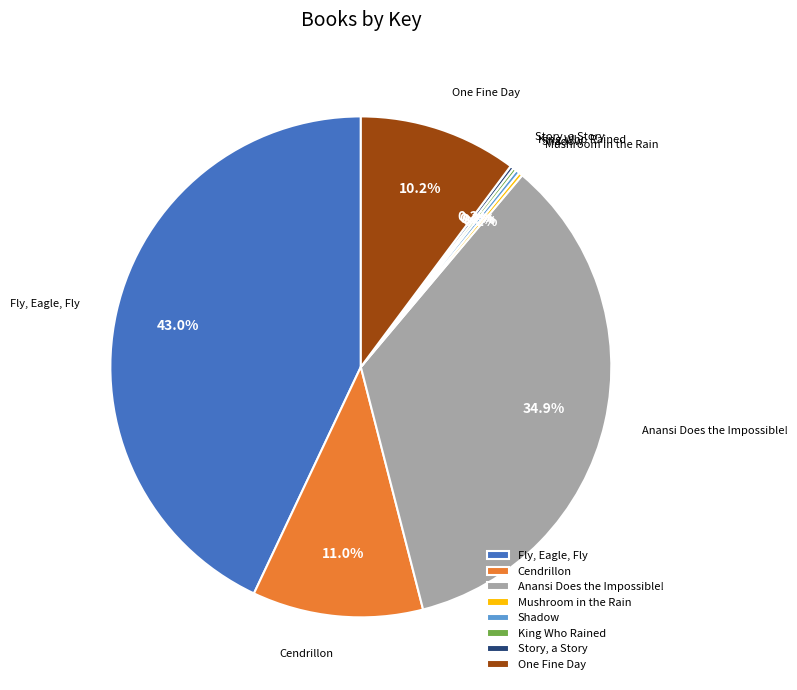

Which slice is the largest?

Fly, Eagle, Fly